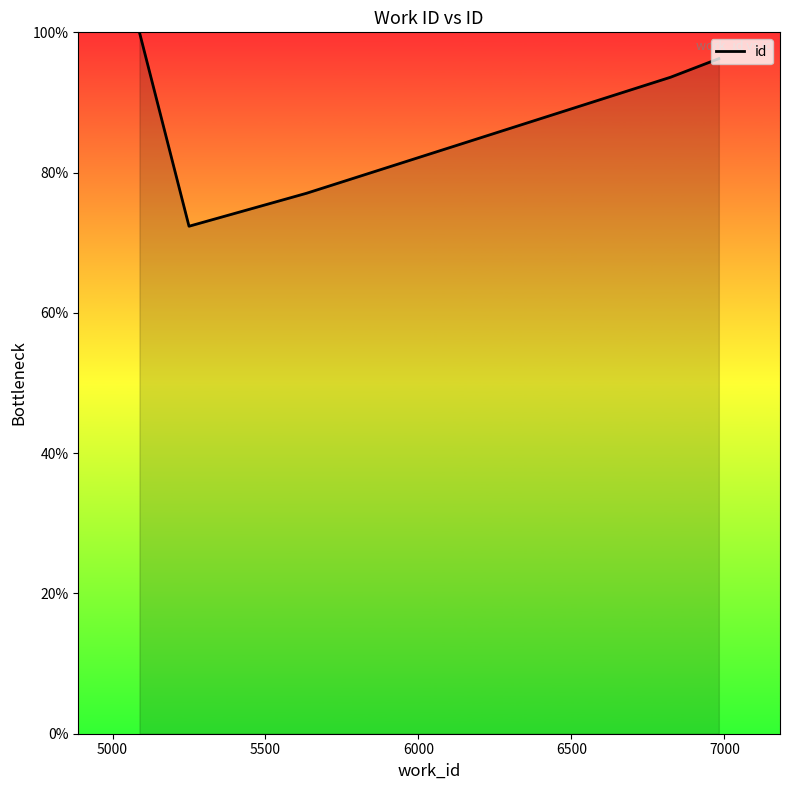

Does the chart have visible grid lines?

No